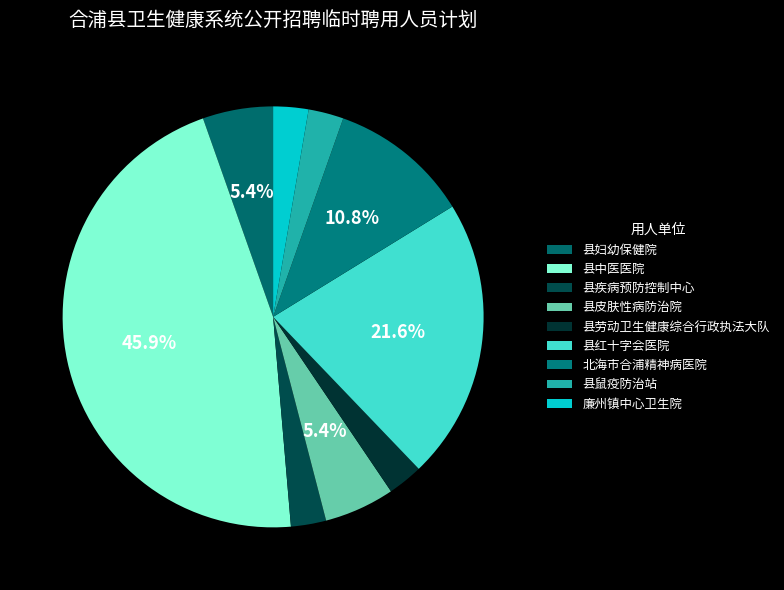

Approximately how many times larger is the value at 北海市合浦精神病医院 compared to 县妇幼保健院?

2.0